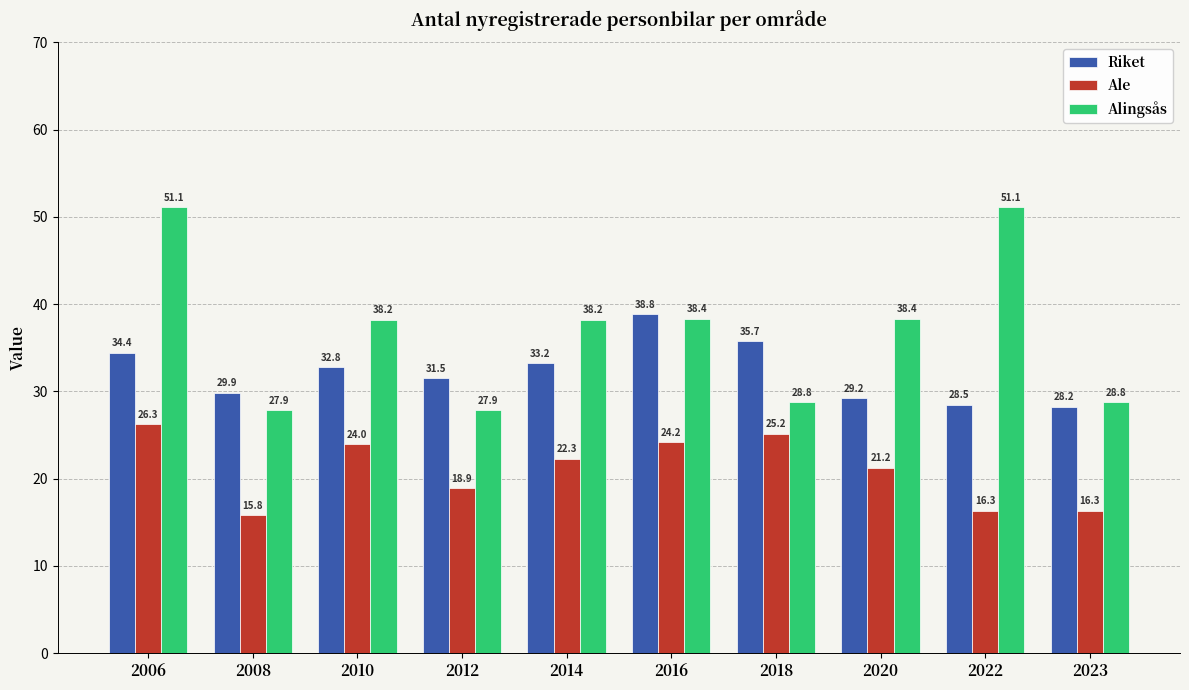

At which label is Riket closest to 33?

2010